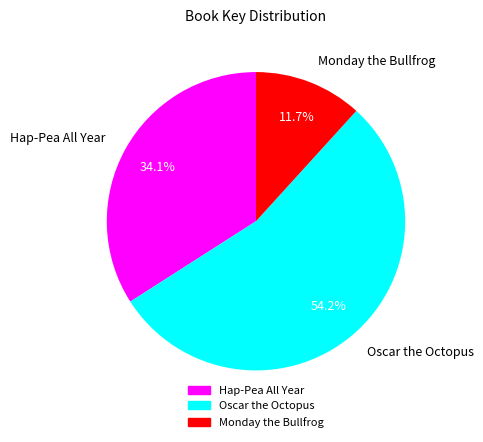

Rank the categories by value from lowest to highest.

Monday the Bullfrog, Hap-Pea All Year, Oscar the Octopus